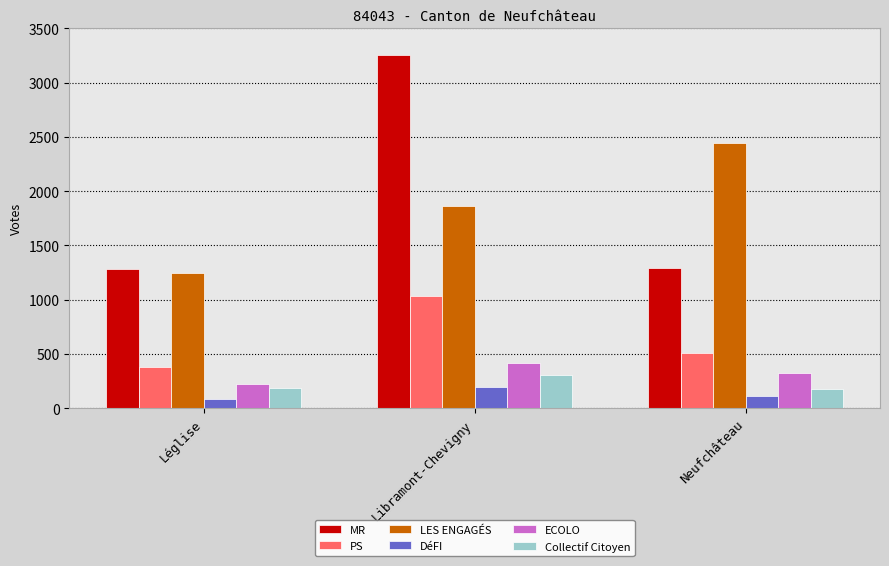

The value of MR at Libramont-Chevigny is 1189. True or false?

False